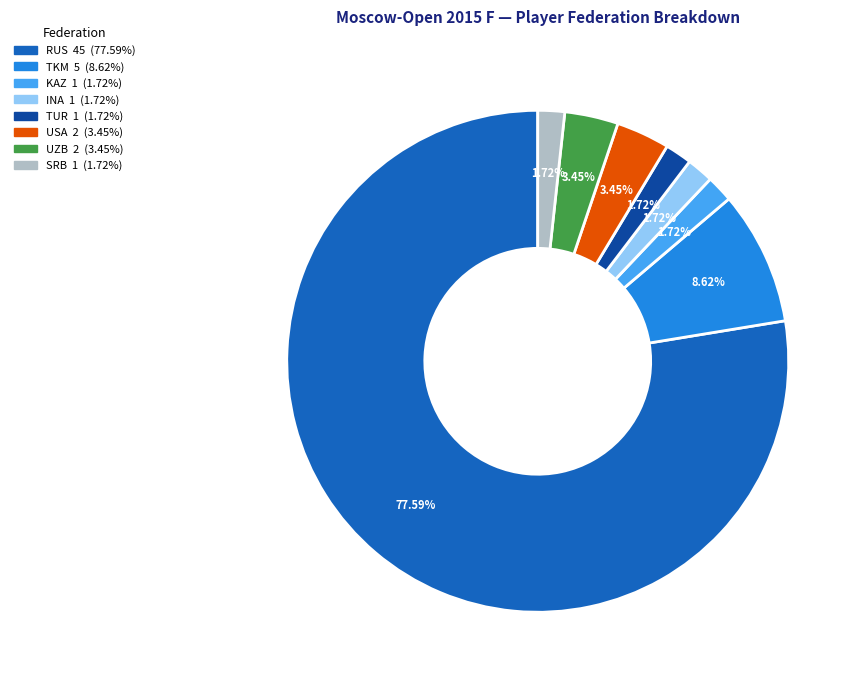

Is there any slice that represents more than half of the pie?

Yes